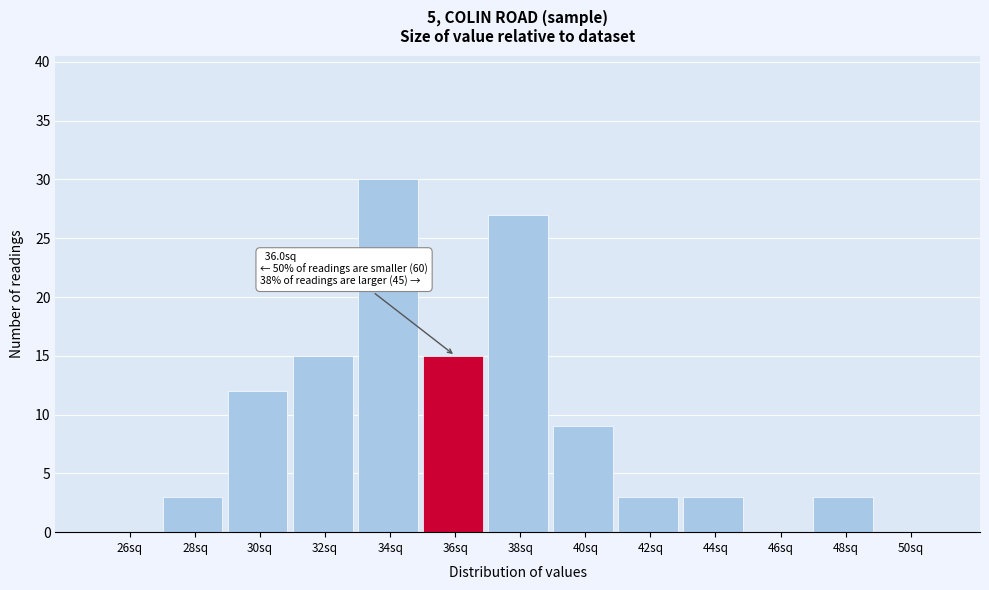

Reading left to right, extract all data points from this chart.

26sq=0	28sq=3	30sq=12	32sq=15	34sq=30	36sq=15	38sq=27	40sq=9	42sq=3	44sq=3	46sq=0	48sq=3	50sq=0